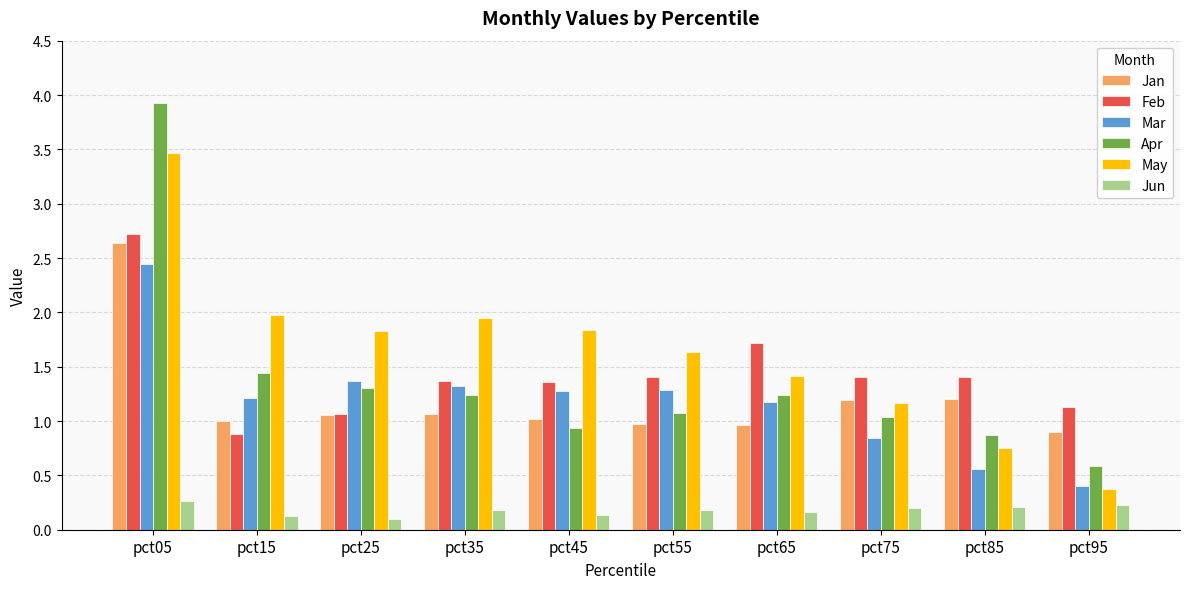

Read the May value at pct35.

1.9